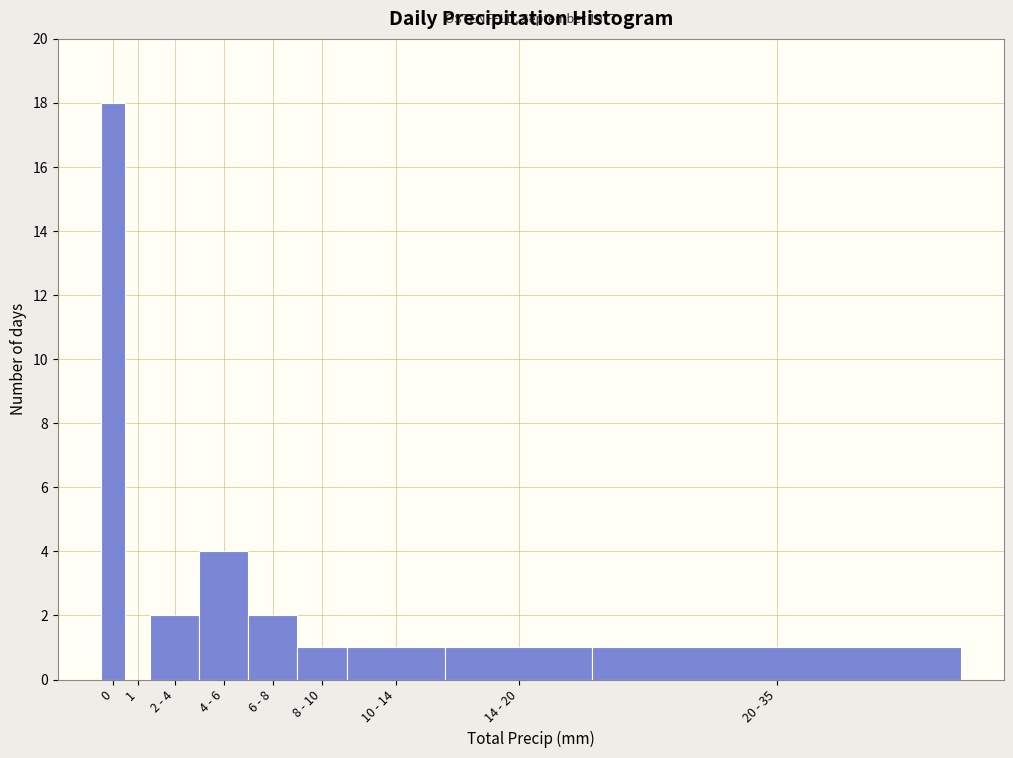

Reading left to right, what are all the values shown in this chart?

0=18	1=0	2 - 4=2	4 - 6=4	6 - 8=2	8 - 10=1	10 - 14=1	14 - 20=1	20 - 35=1